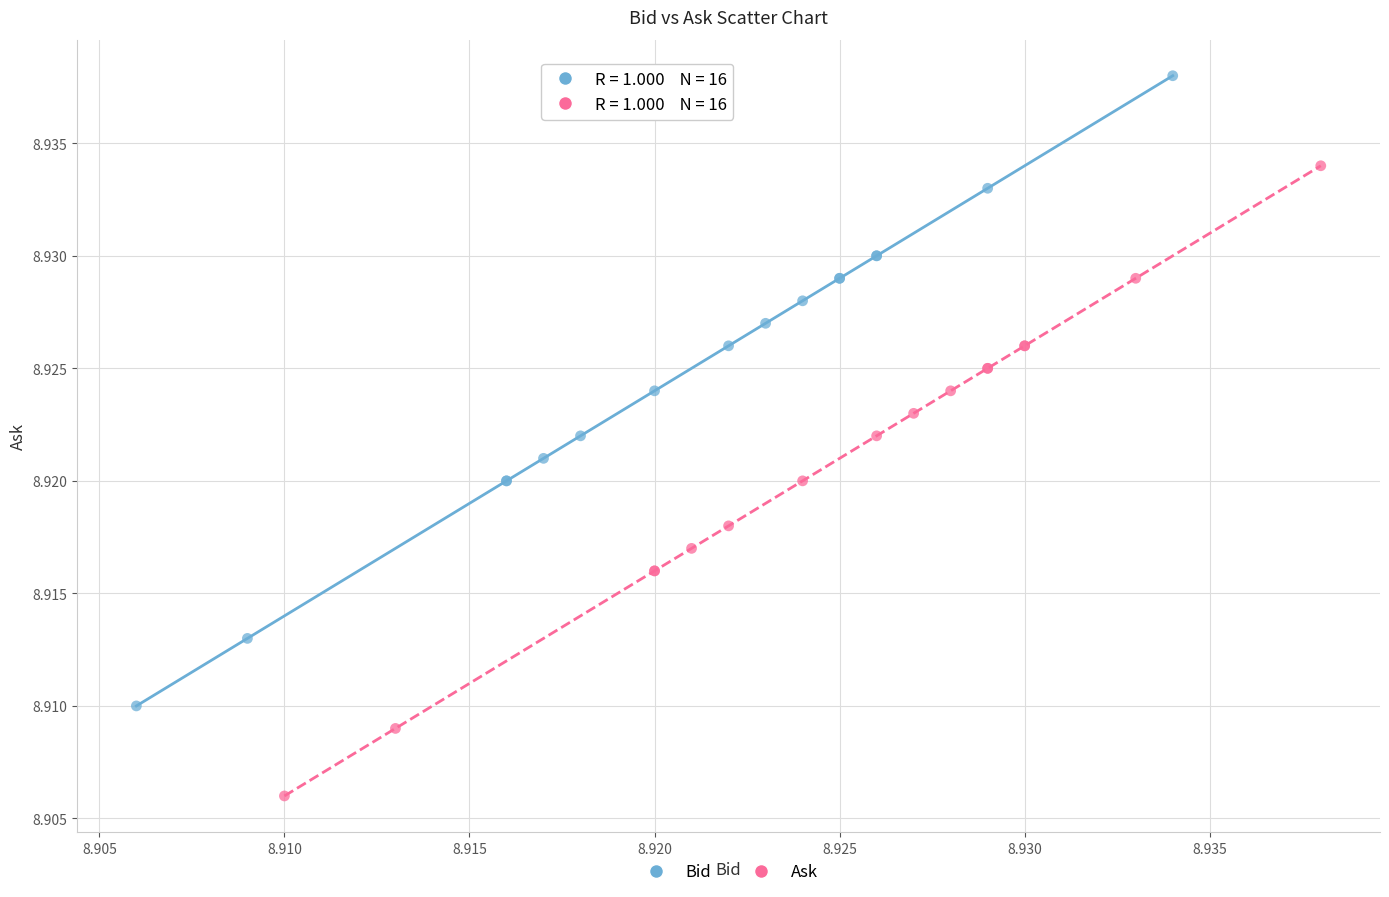

Which series reaches the maximum Y coordinate?

Bid